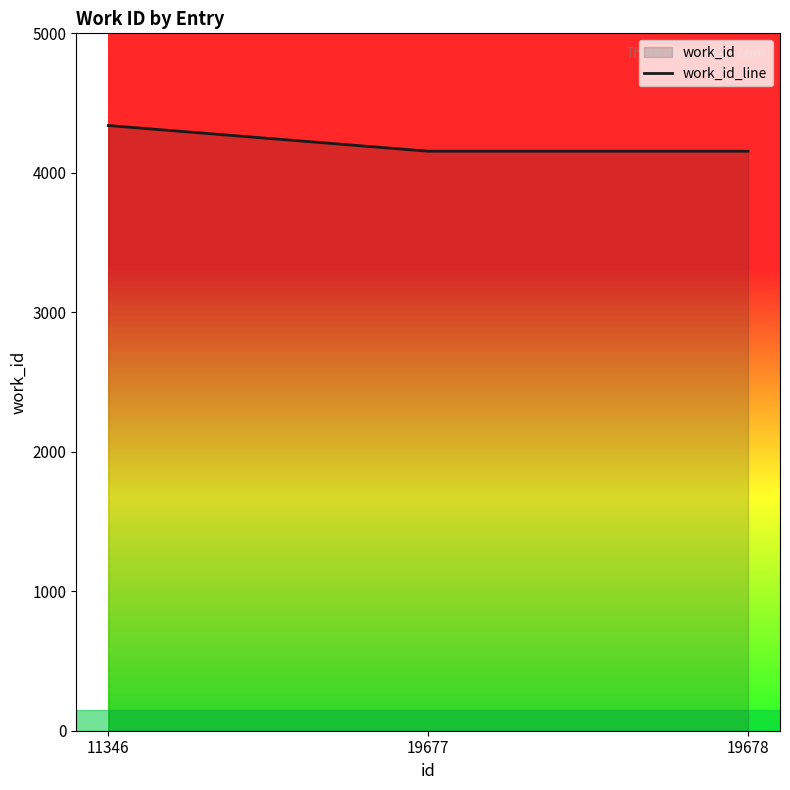

How many lines are shown in the chart?

1